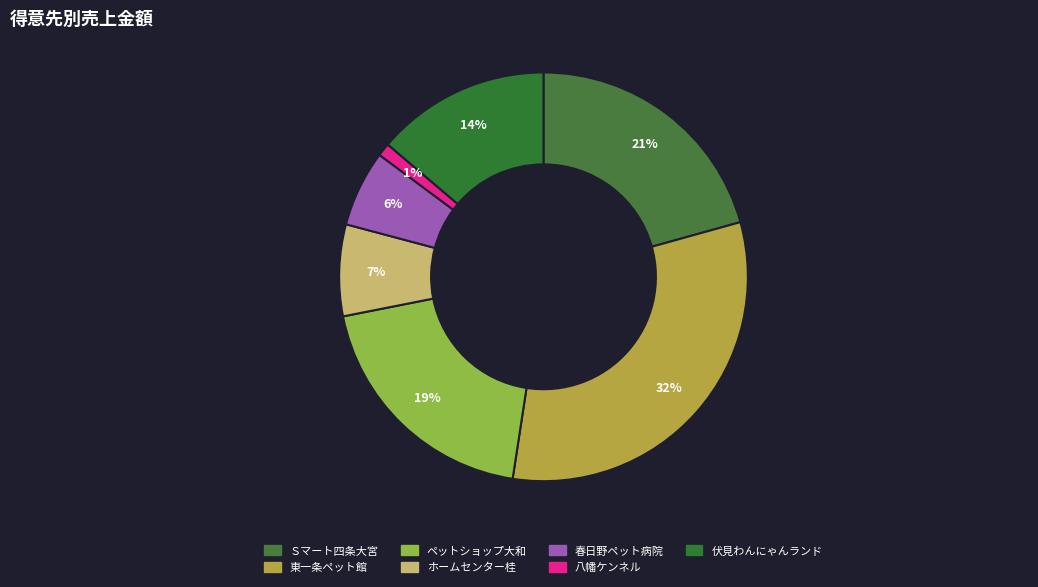

To the nearest percent, what percentage of the pie is ペットショップ大和?

19%